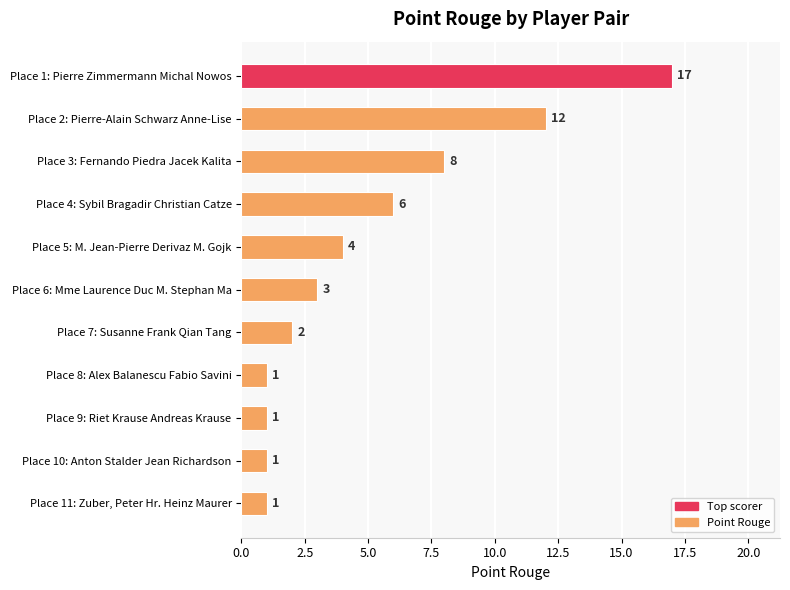

Where is the data nearest to the value 9?

Place 3: Fernando Piedra Jacek Kalita